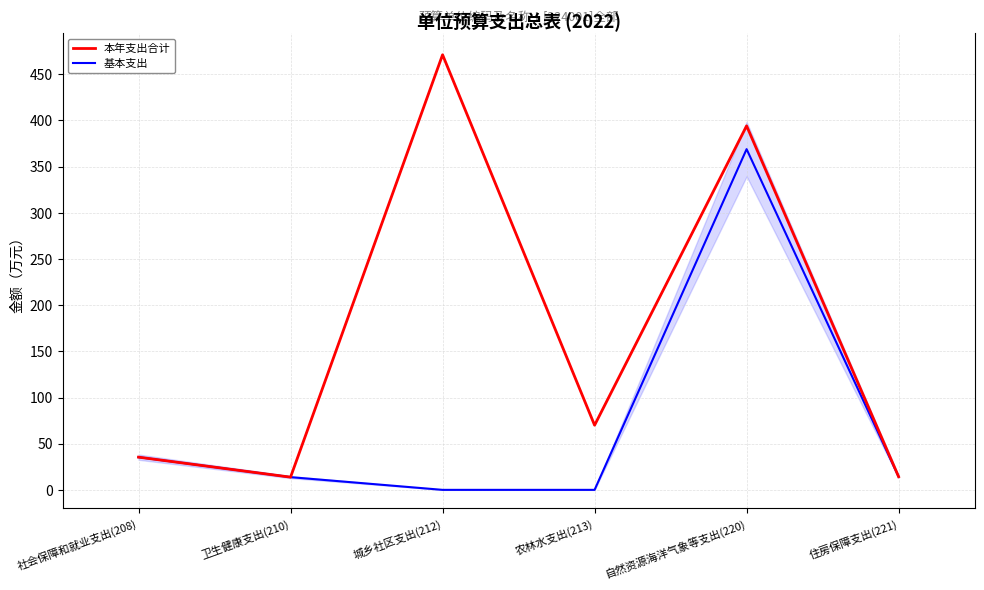

What is the spread (max minus min) of values at 农林水支出(213)?

70.0